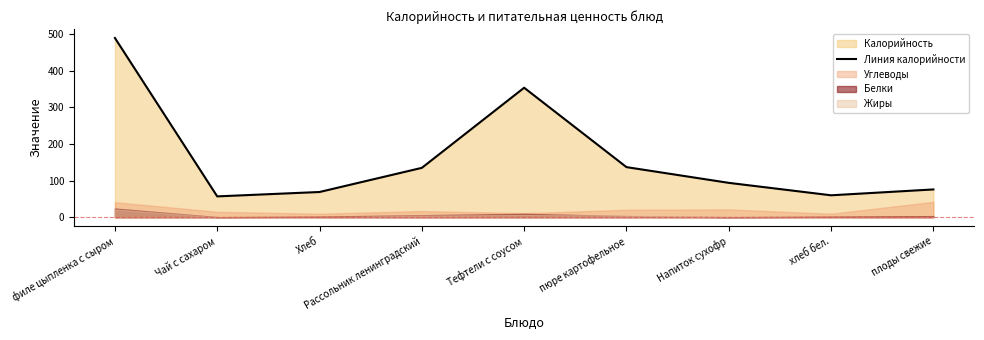

At which category does the data reach its first local valley?

Чай с сахаром